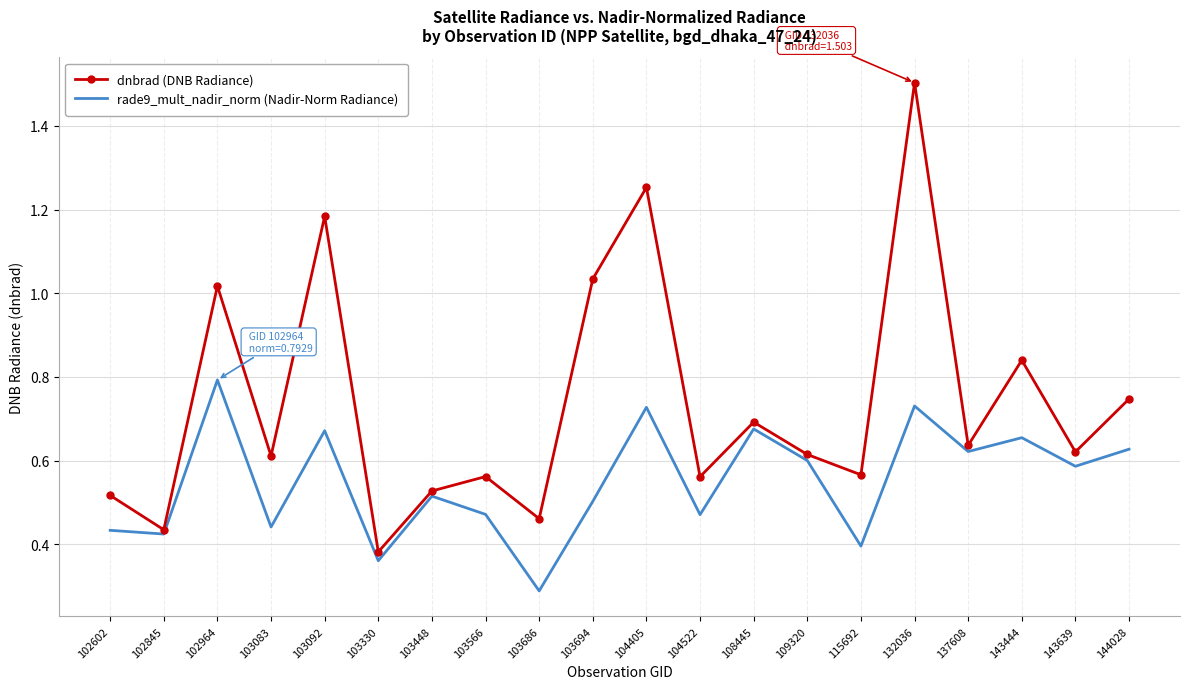

List the series in order of their peak value, highest first.

dnbrad (DNB Radiance), rade9_mult_nadir_norm (Nadir-Norm Radiance)